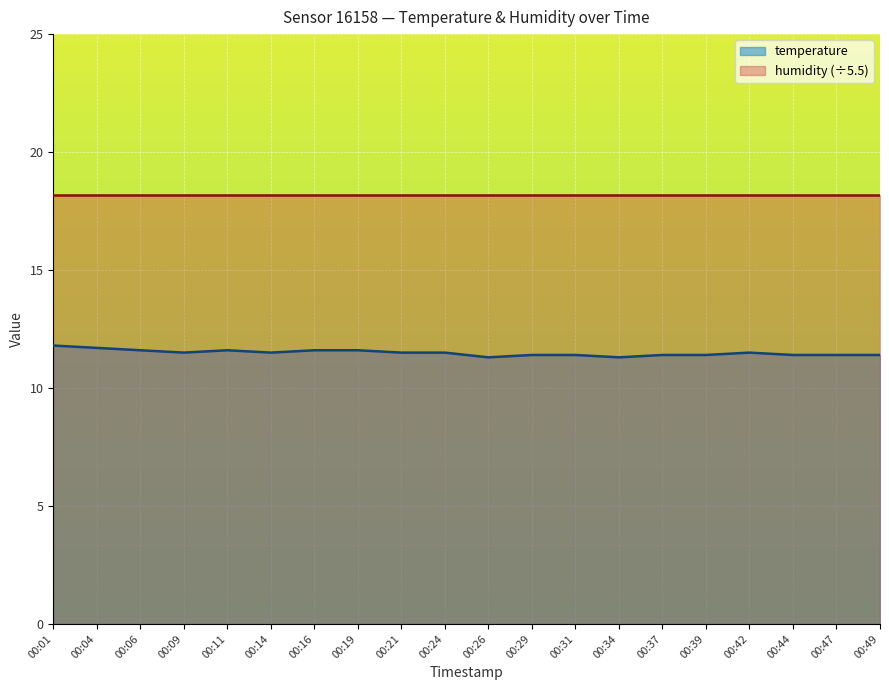

List the labels in order of value, largest first.

00:01, 00:04, 00:06, 00:11, 00:16, 00:19, 00:09, 00:14, 00:21, 00:24, 00:42, 00:29, 00:31, 00:37, 00:39, 00:44, 00:47, 00:49, 00:26, 00:34